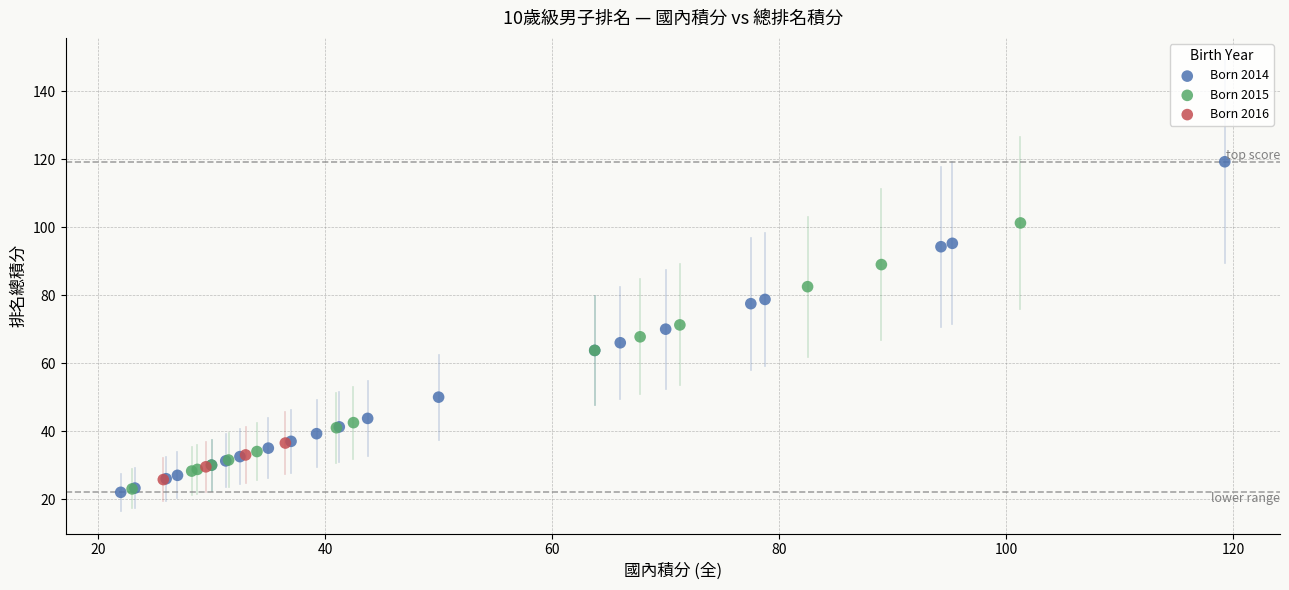

Which series has the largest Y range (max minus min)?

Born 2014